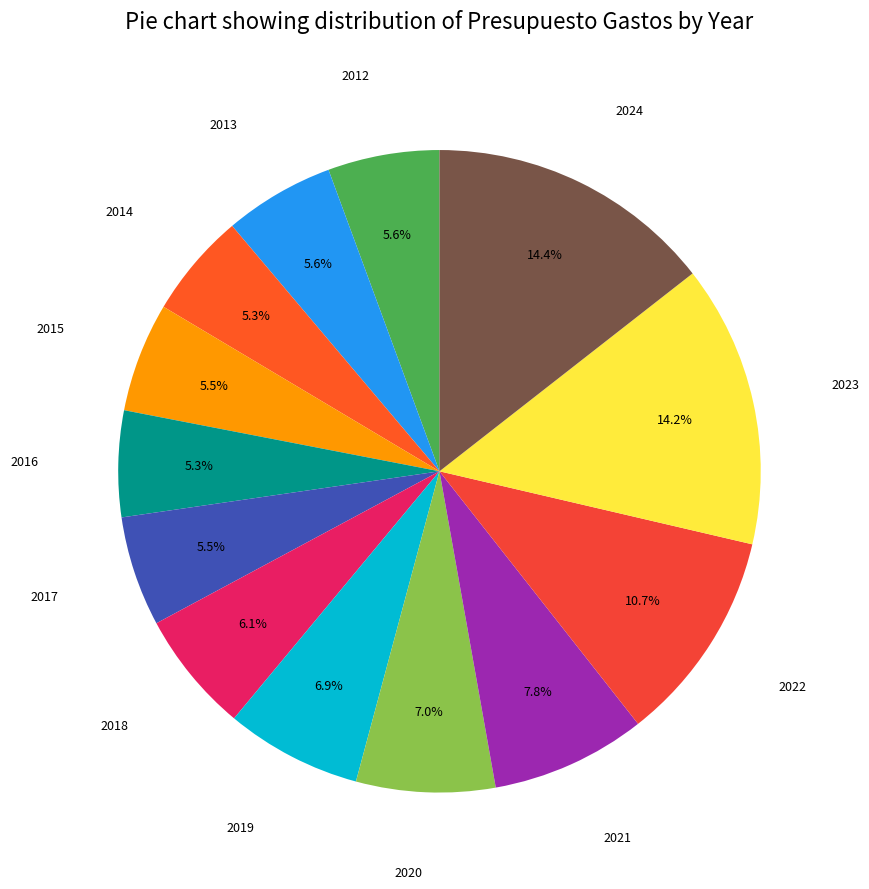

Rank the categories by value from lowest to highest.

2014, 2016, 2015, 2017, 2013, 2012, 2018, 2019, 2020, 2021, 2022, 2023, 2024